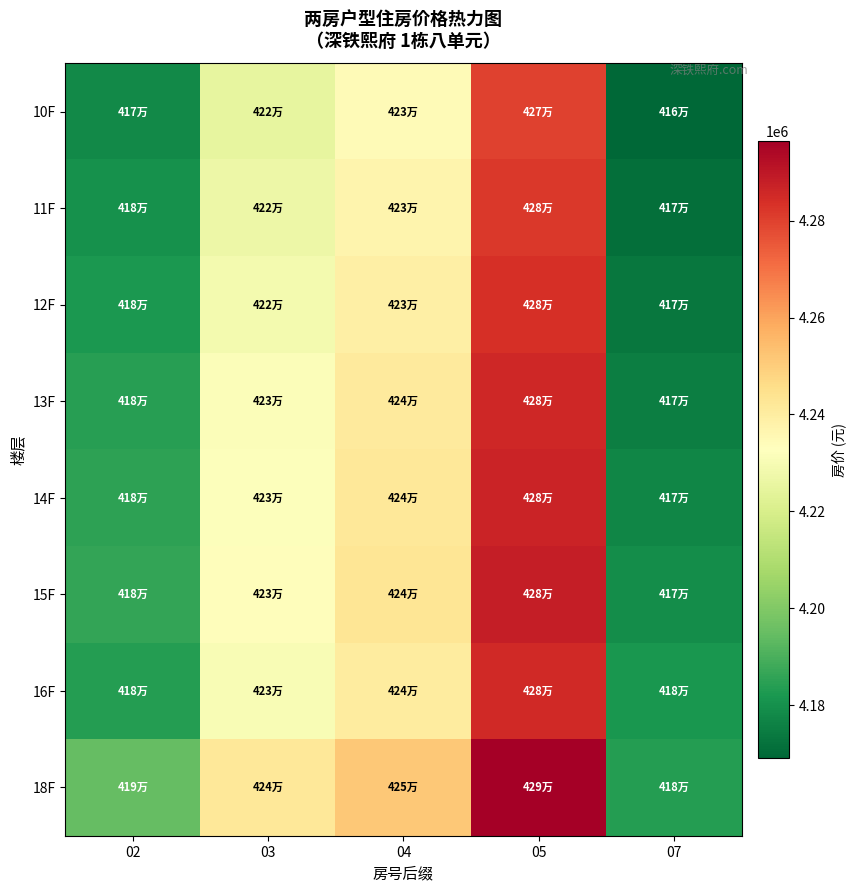

At which category is the sum across all series the highest?

05